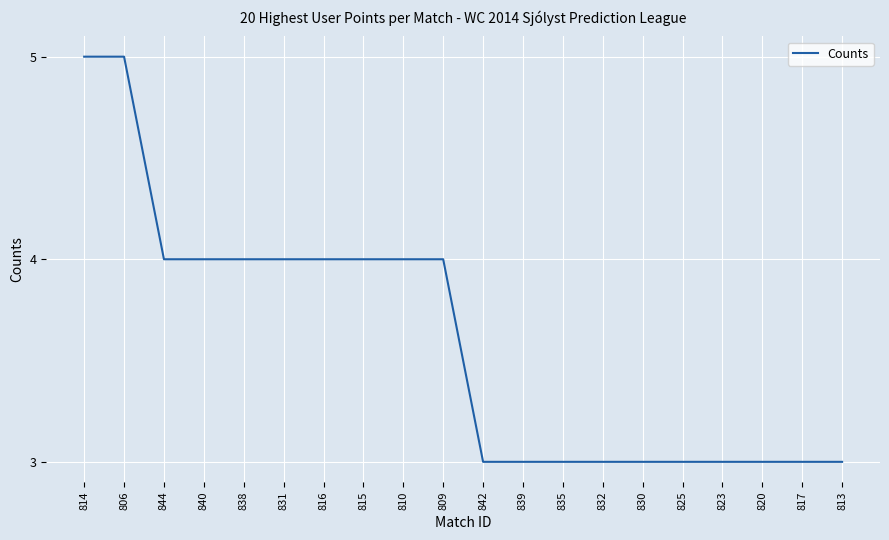

What is the sum of all values?

72